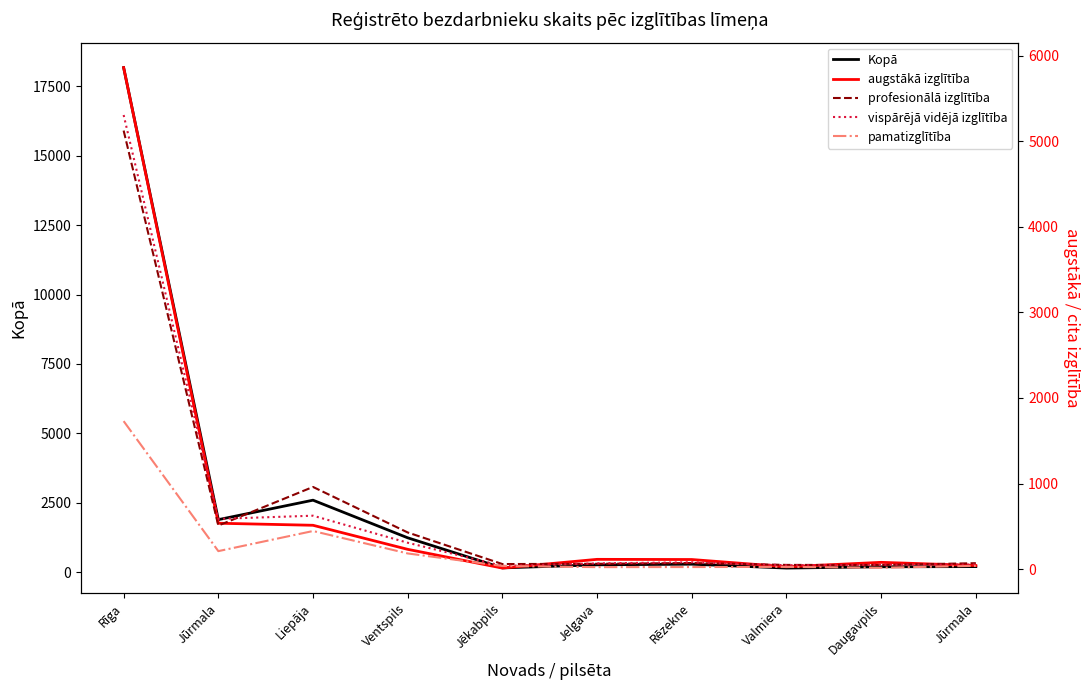

True or false: augstākā izglītība and pamatizglītība cross at least once.

True